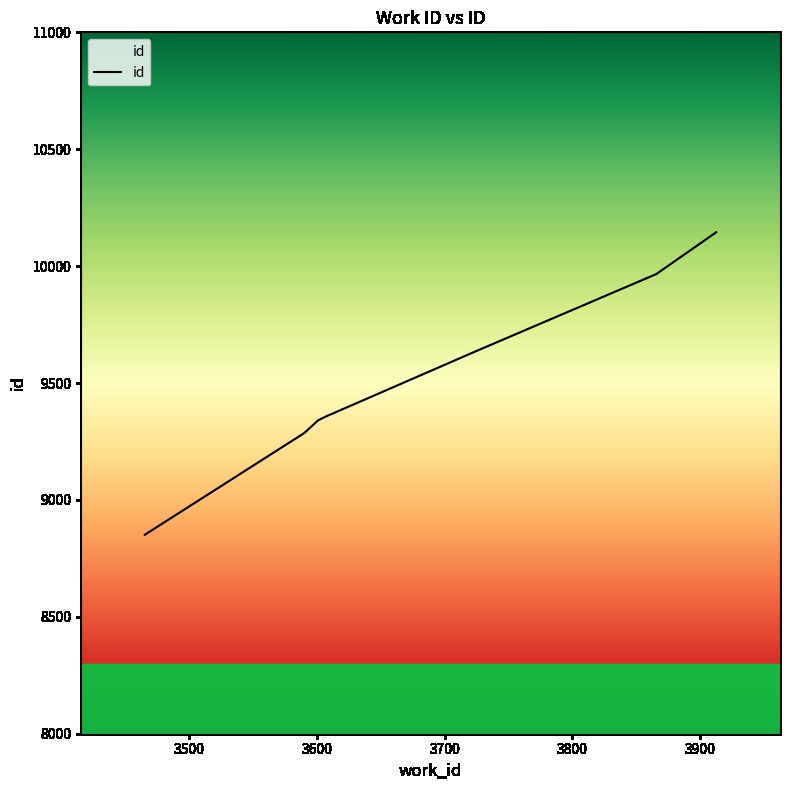

What is the difference between the maximum and minimum values?

1294